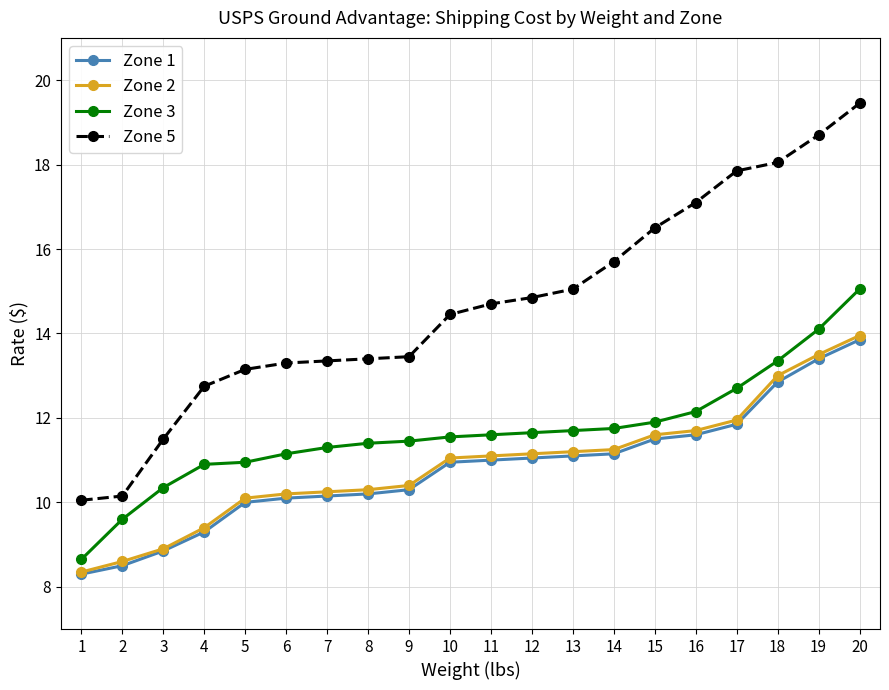

Is this an area chart (filled region under the line)?

No